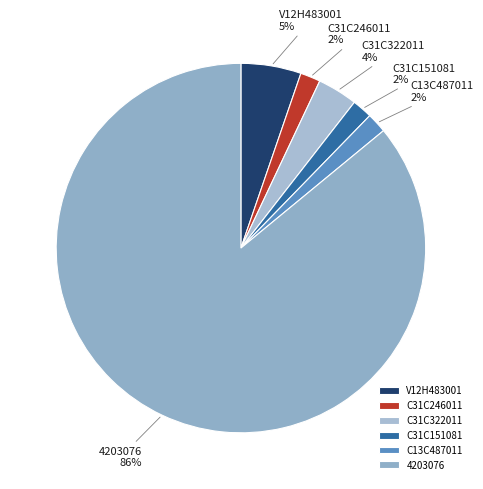

True or false: 4203076 accounts for 81% of the total.

False